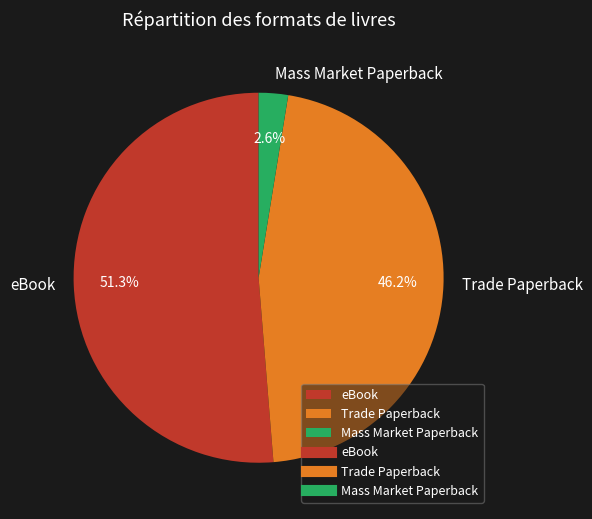

How many slices are in this pie chart?

3